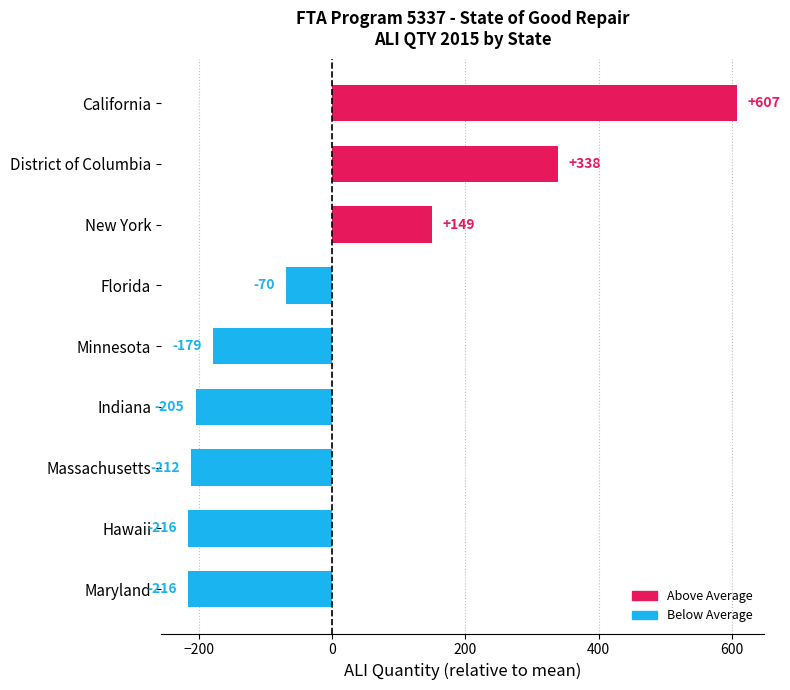

Does the chart contain stacked bars?

No